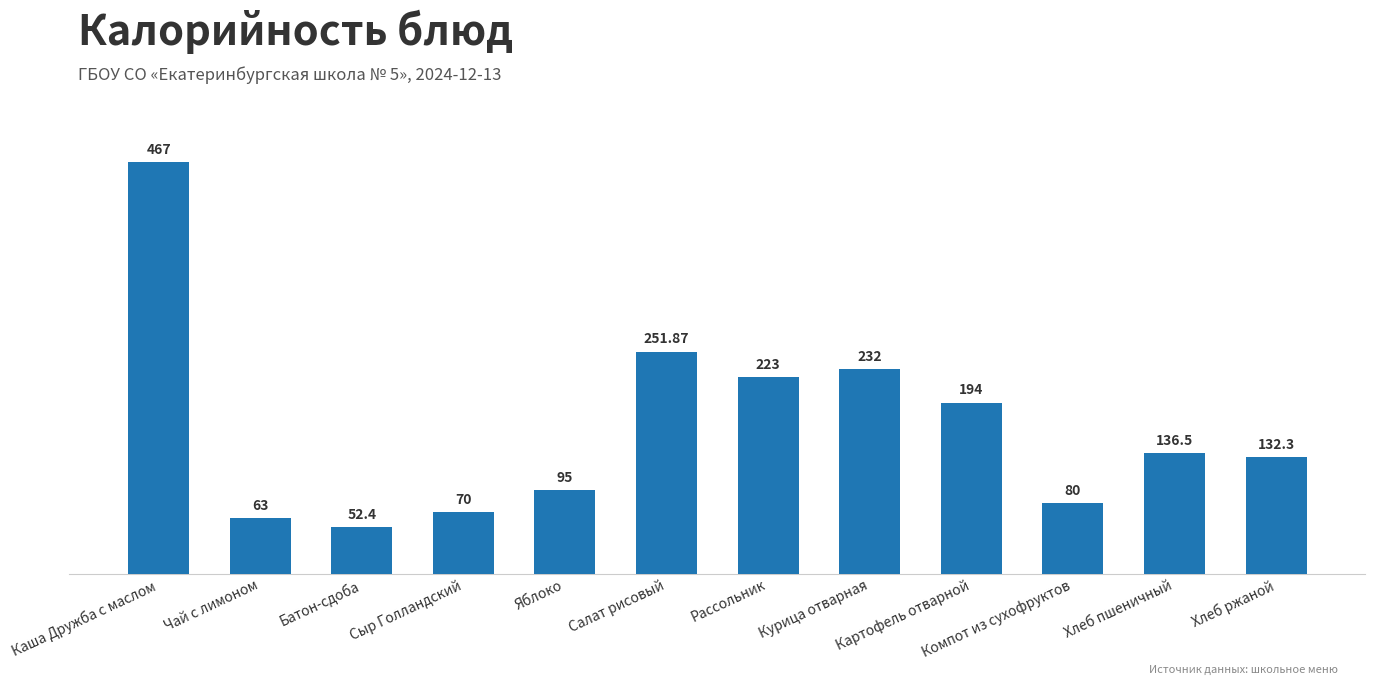

Between Чай с лимоном and Курица отварная, which is larger?

Курица отварная